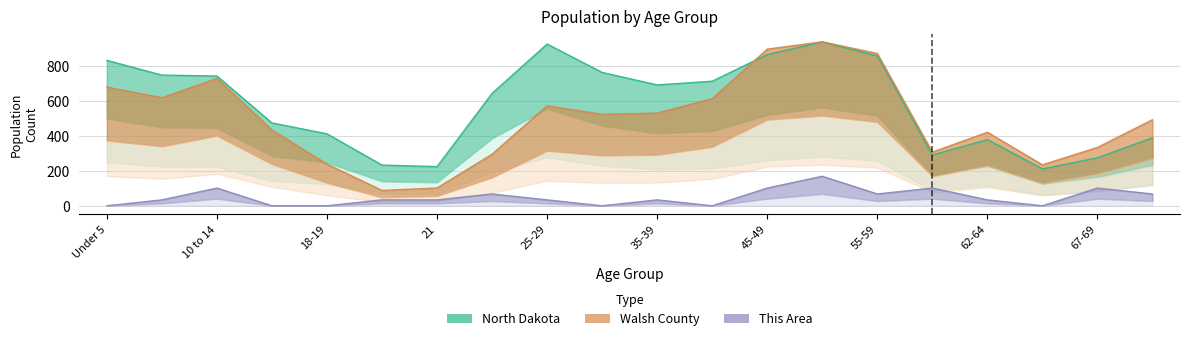

What is the lowest value of the North Dakota series?

211.5